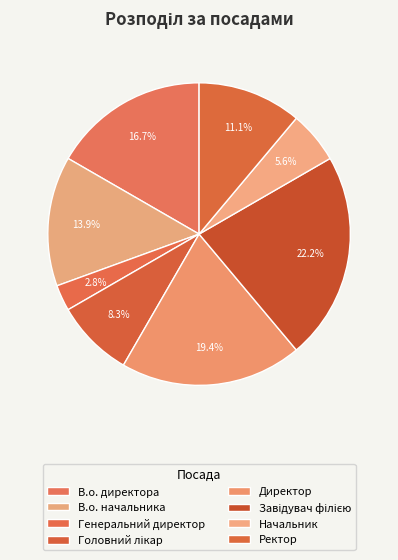

Is the sum of Начальник and В.о. директора greater than half?

No